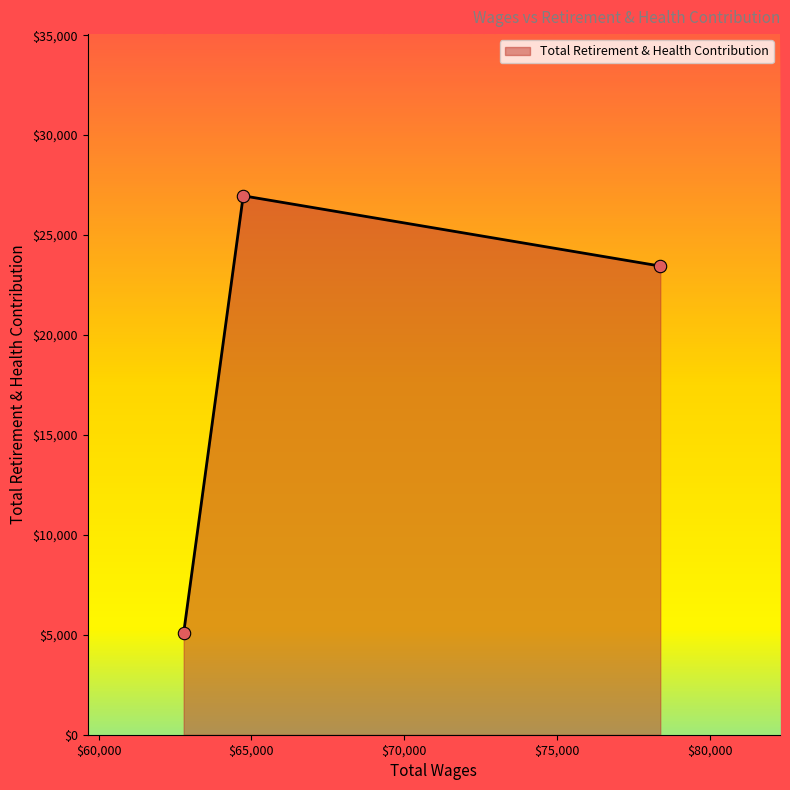

What is the maximum value shown in the chart?

26965